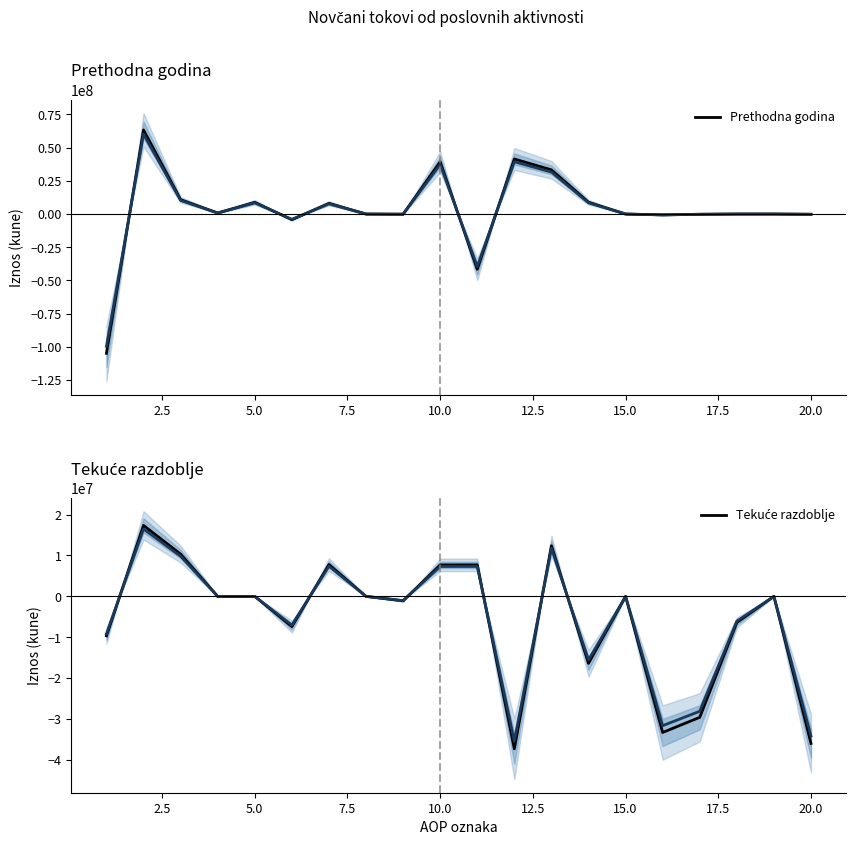

What are all the series names shown in the legend?

Prethodna godina, Tekuće razdoblje